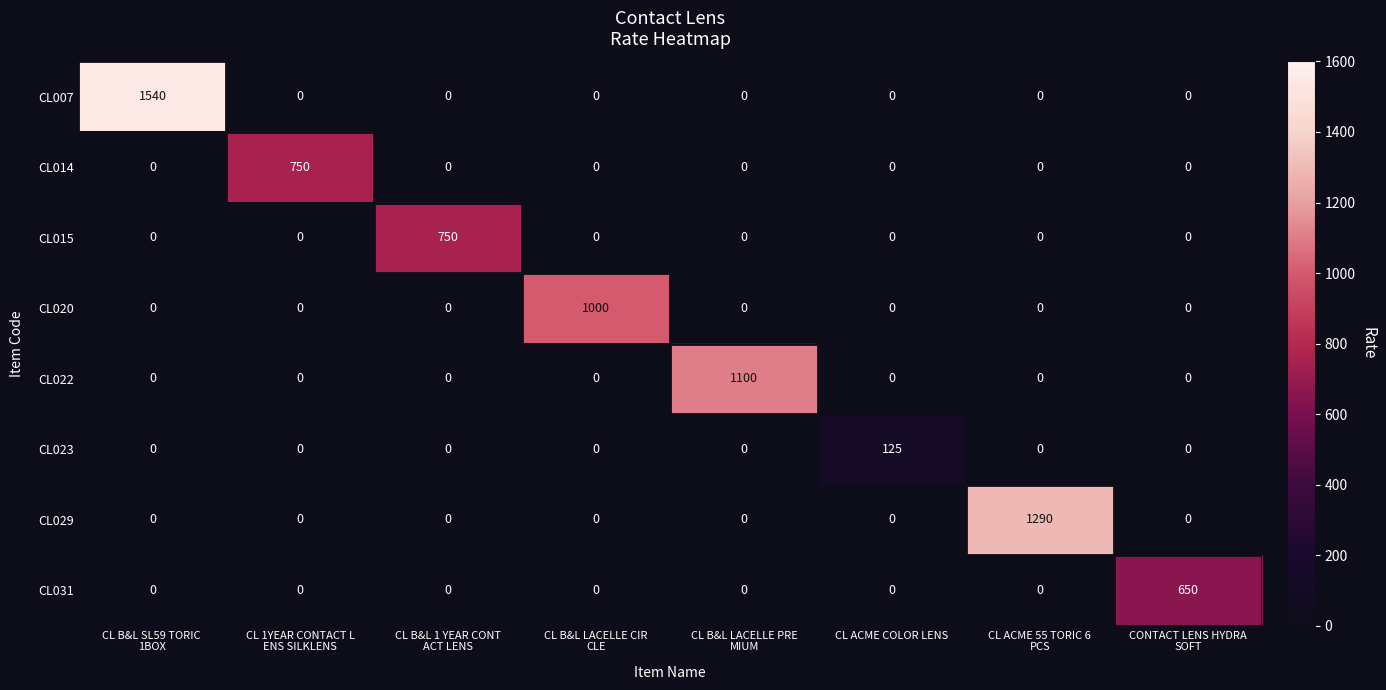

Count the number of categories in the chart.

8